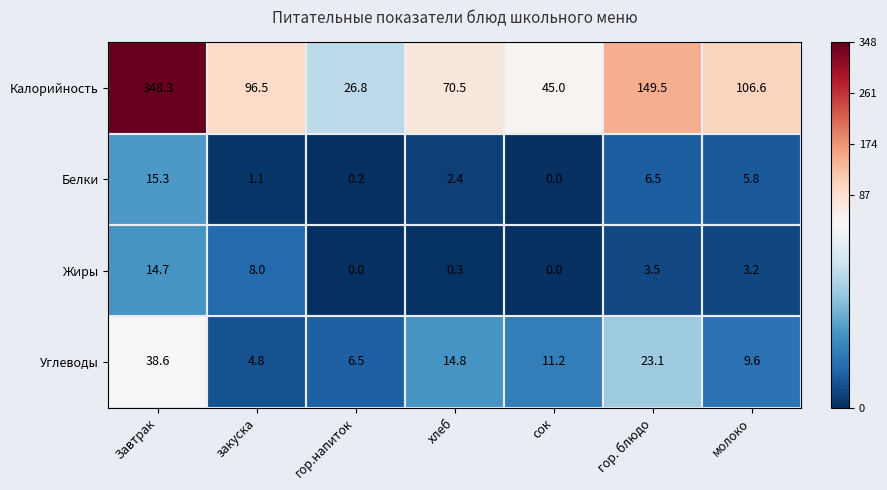

At which label is Жиры closest to 7?

закуска